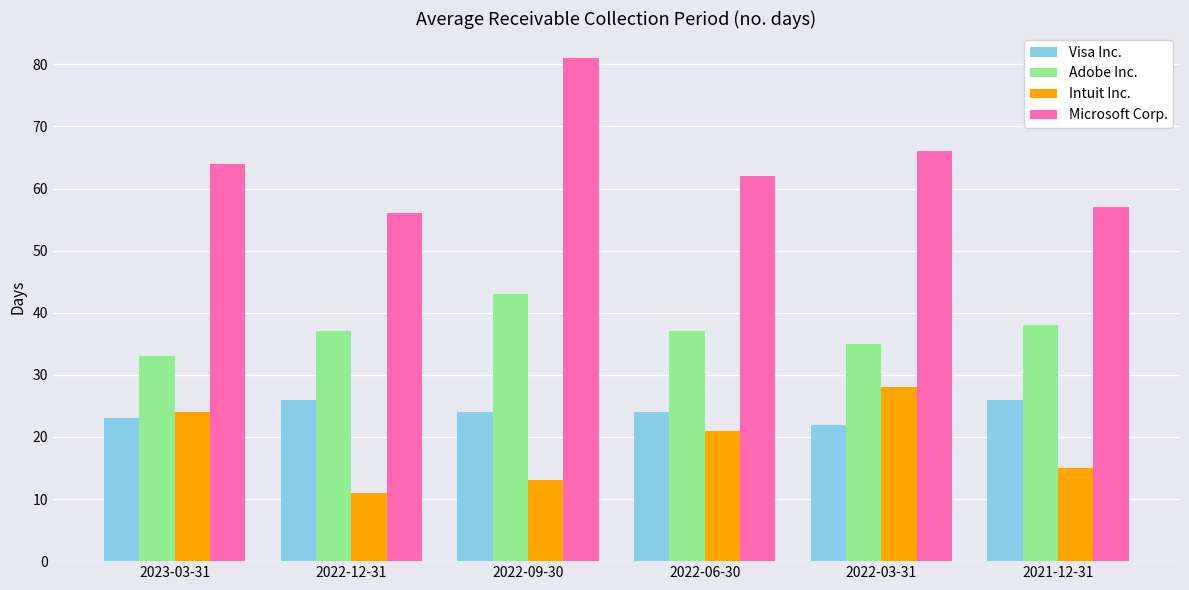

What is the approximate value of Visa Inc. at 2022-09-30?

24